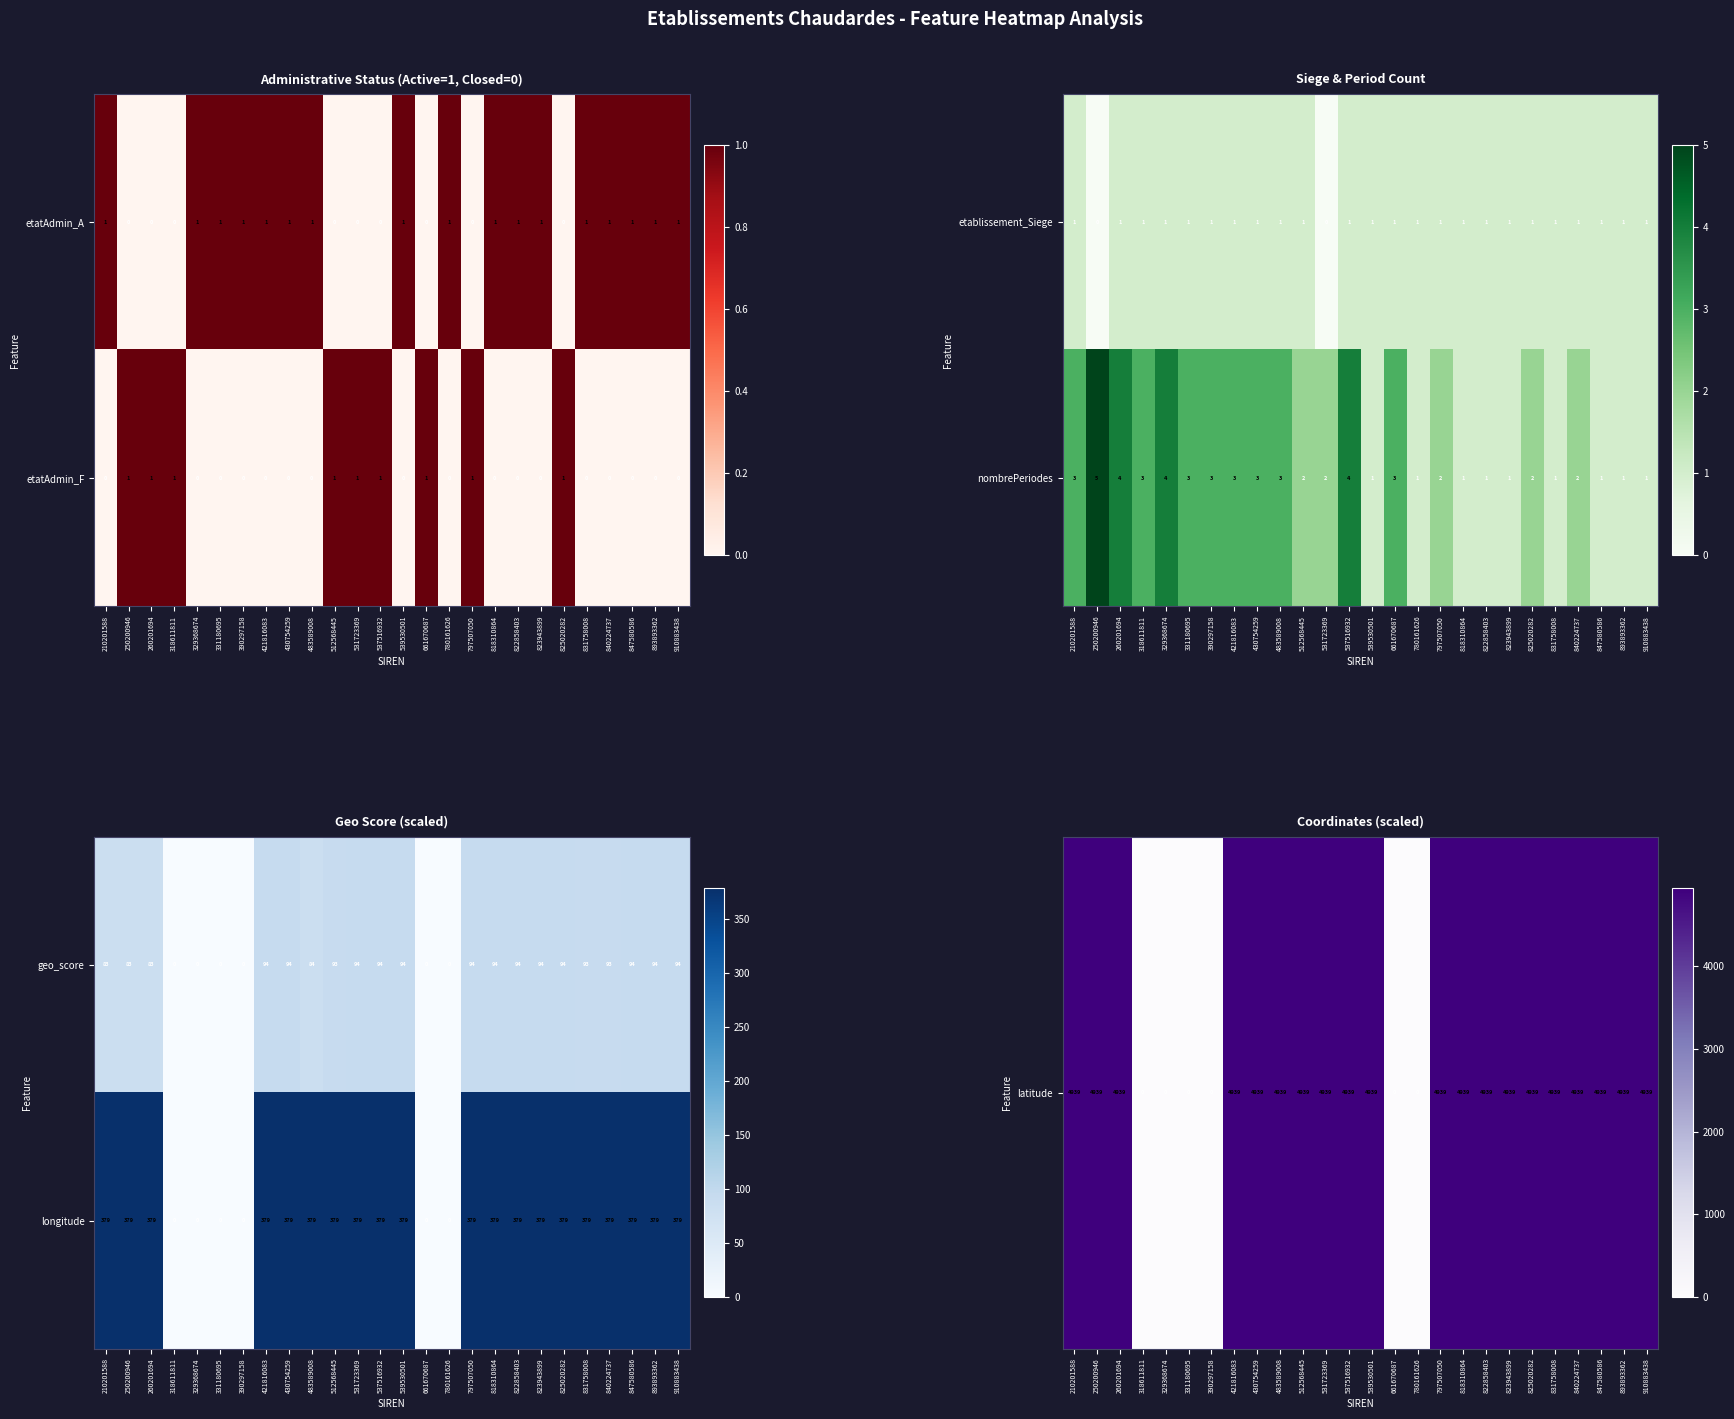

Is it true that geo_score equals -61 at 329368674?

False